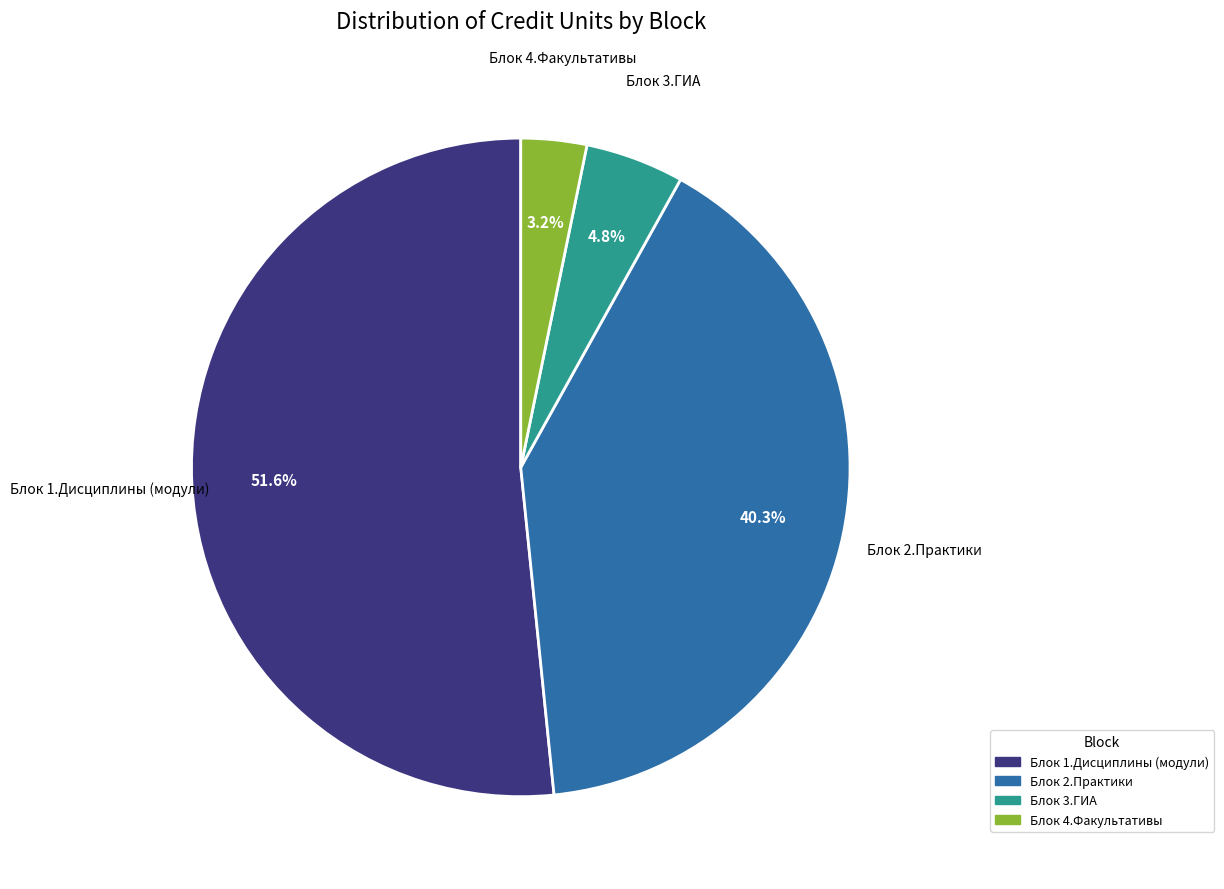

Does any single category account for the majority?

Yes